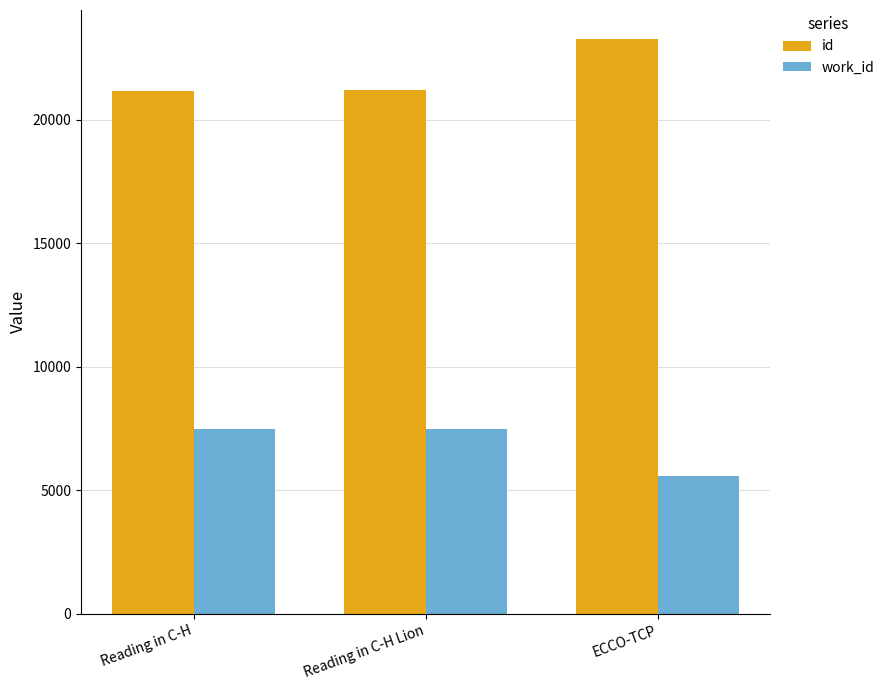

Is the value of work_id at Reading in C-H greater than the value of id at ECCO-TCP?

No